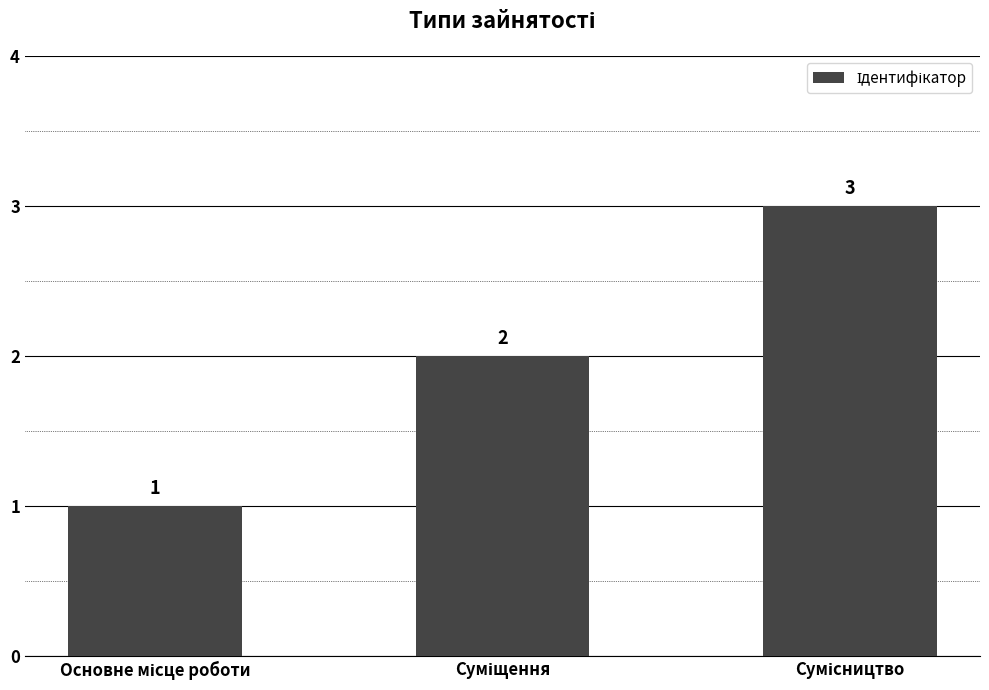

Count the values in the range 1 to 3.

3